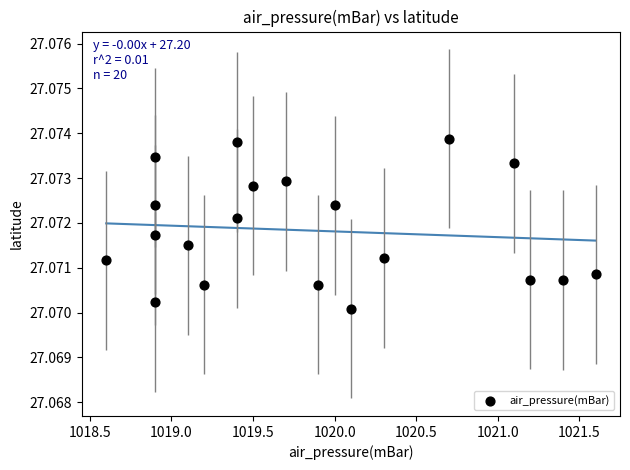

What is the range of X values (max minus min)?

3.0